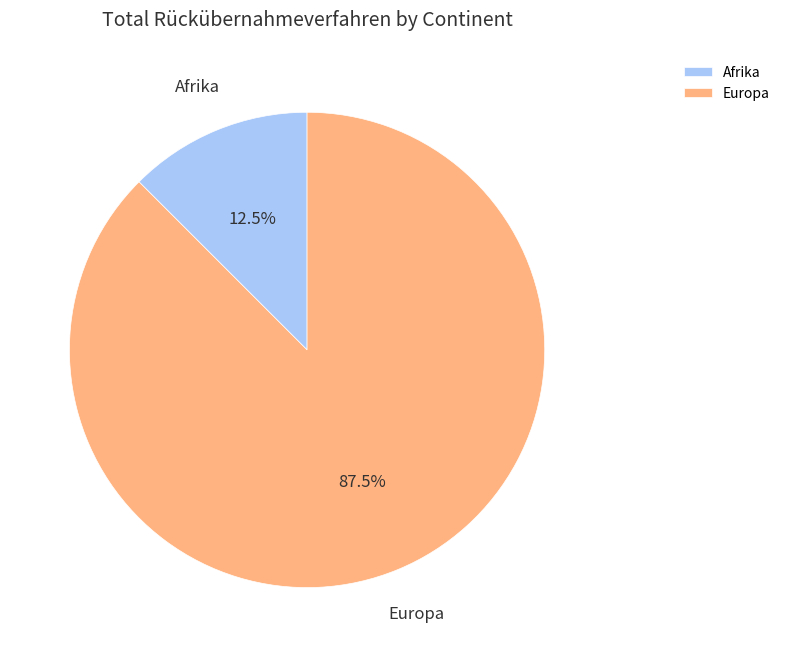

Between Europa and Afrika, which is larger?

Europa